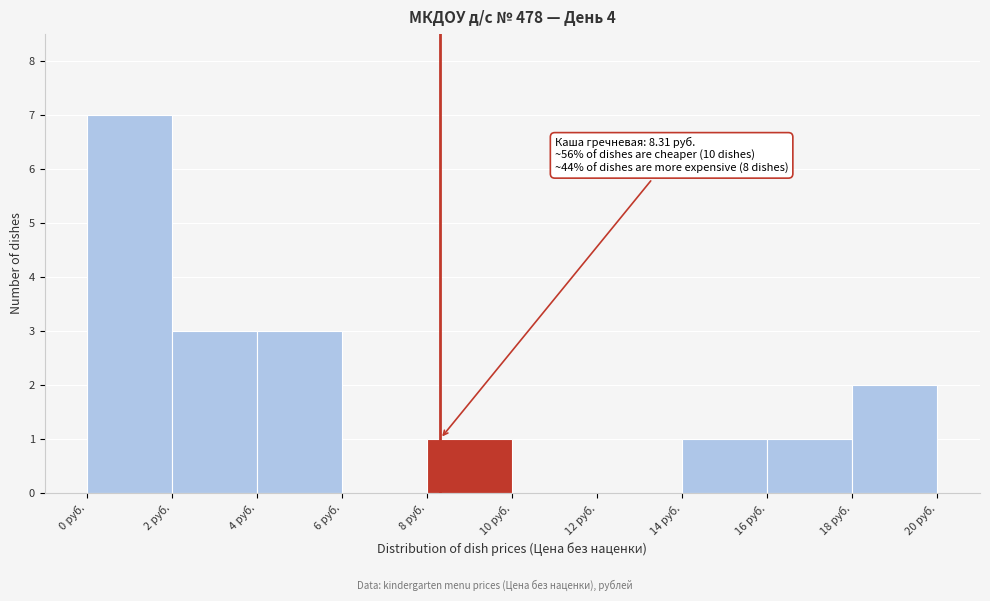

Which range on the x-axis has the tallest bar?

0 to 2